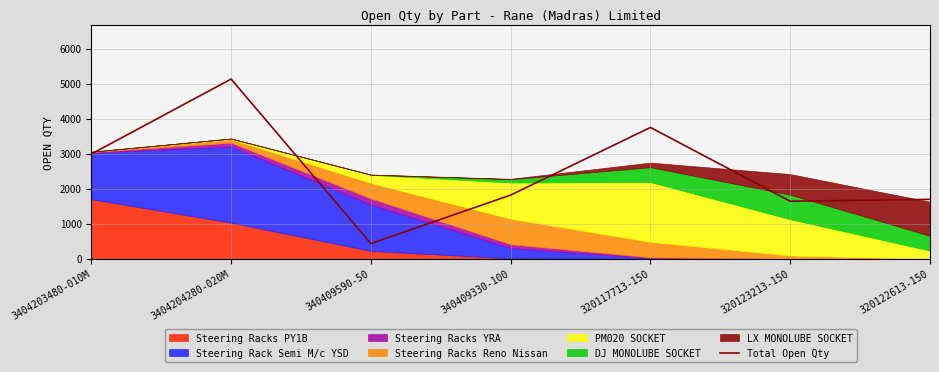

Which label corresponds to the largest value in the chart?

3404204280-020M